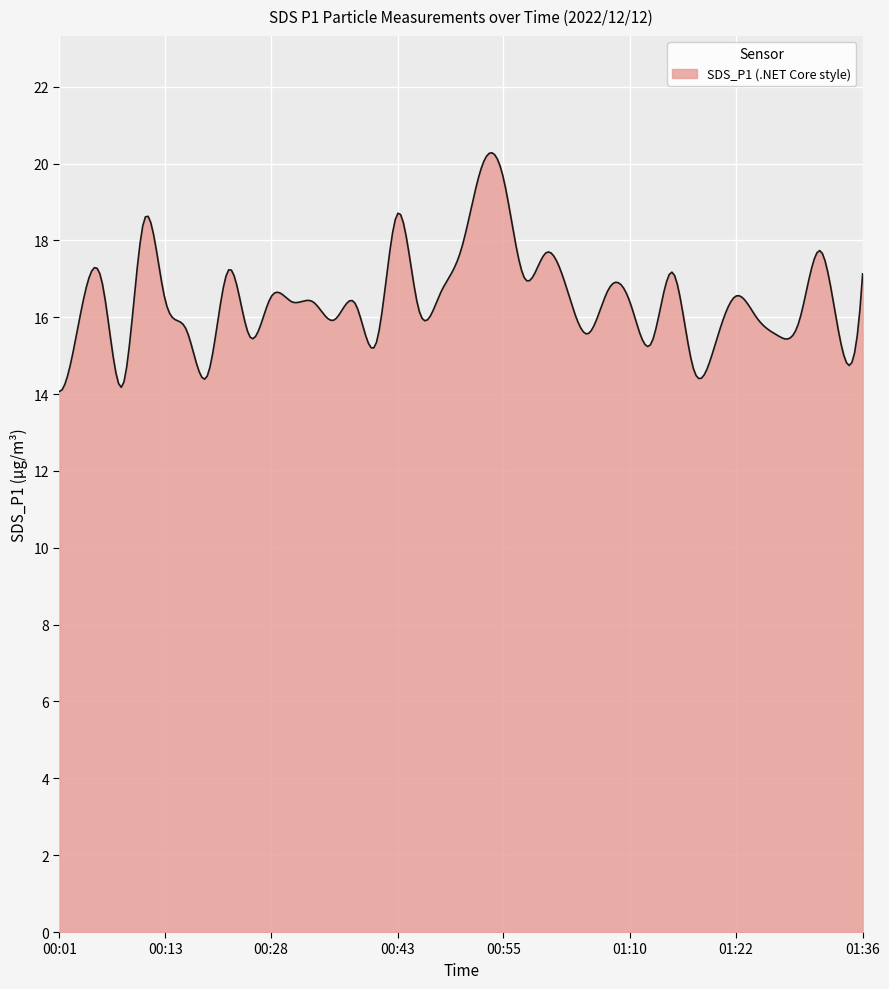

What is the maximum value shown in the chart?

20.3